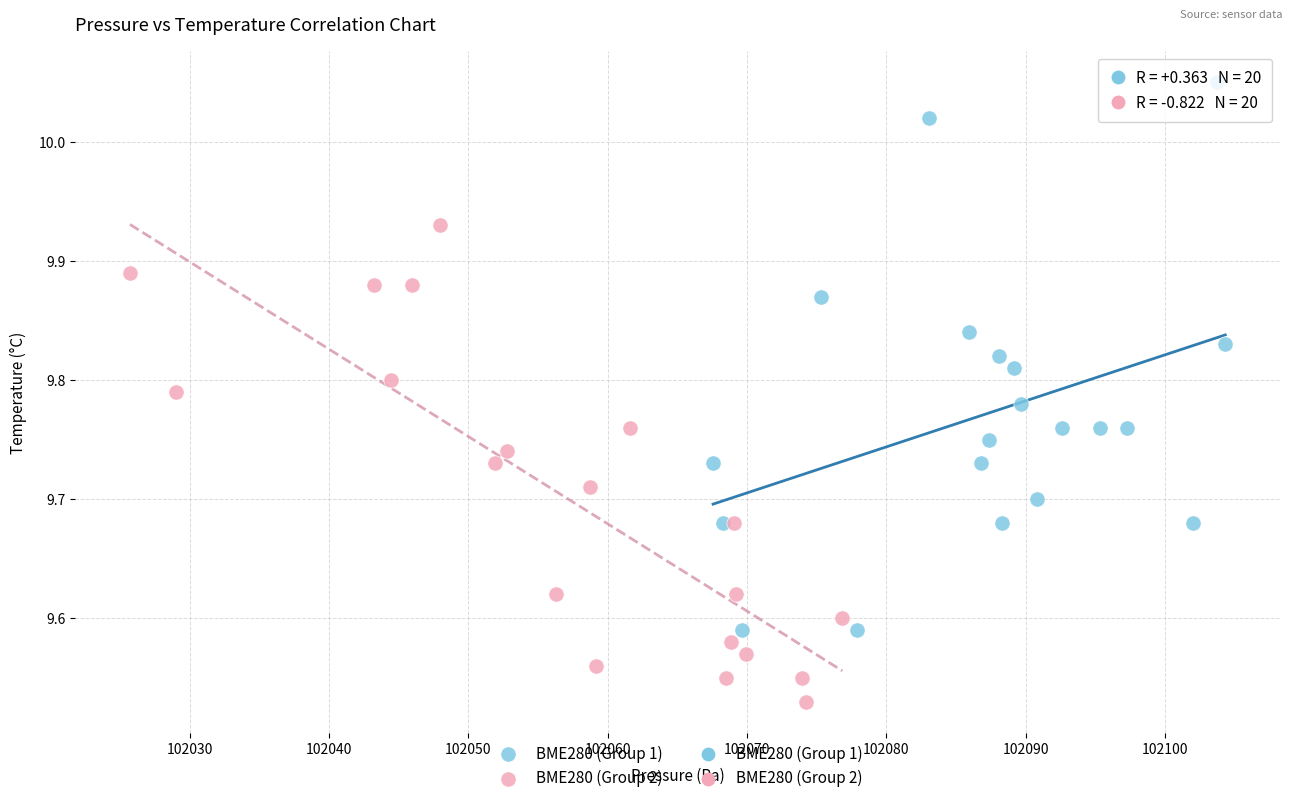

Which series has the largest Y range (max minus min)?

BME280 (Group 1)